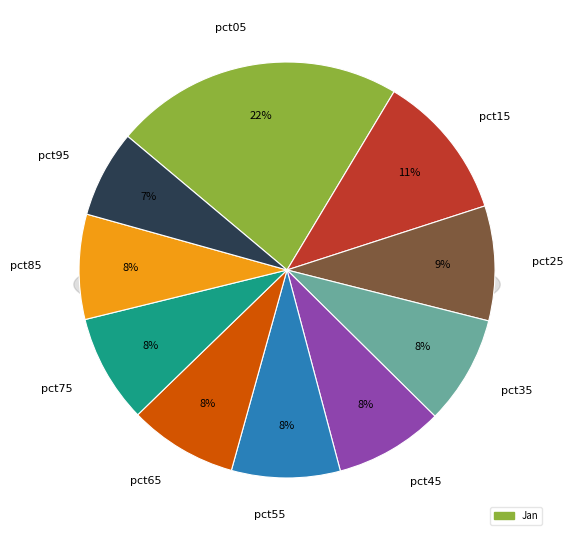

What percentage is the pct95 slice, to the nearest percent?

7%